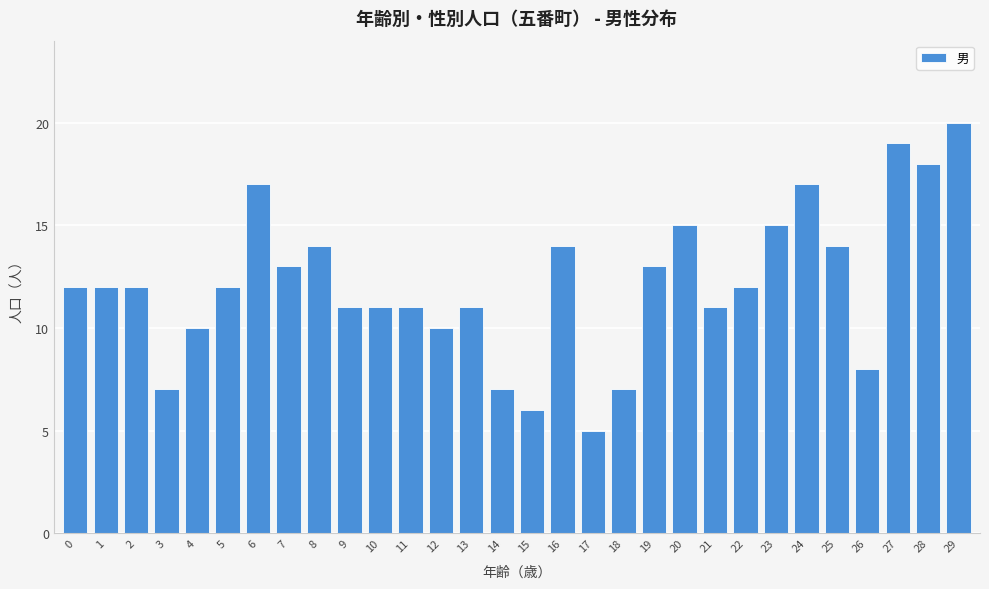

Reading left to right, what are all the values shown in this chart?

12	12	12	7	10	12	17	13	14	11	11	11	10	11	7	6	14	5	7	13	15	11	12	15	17	14	8	19	18	20